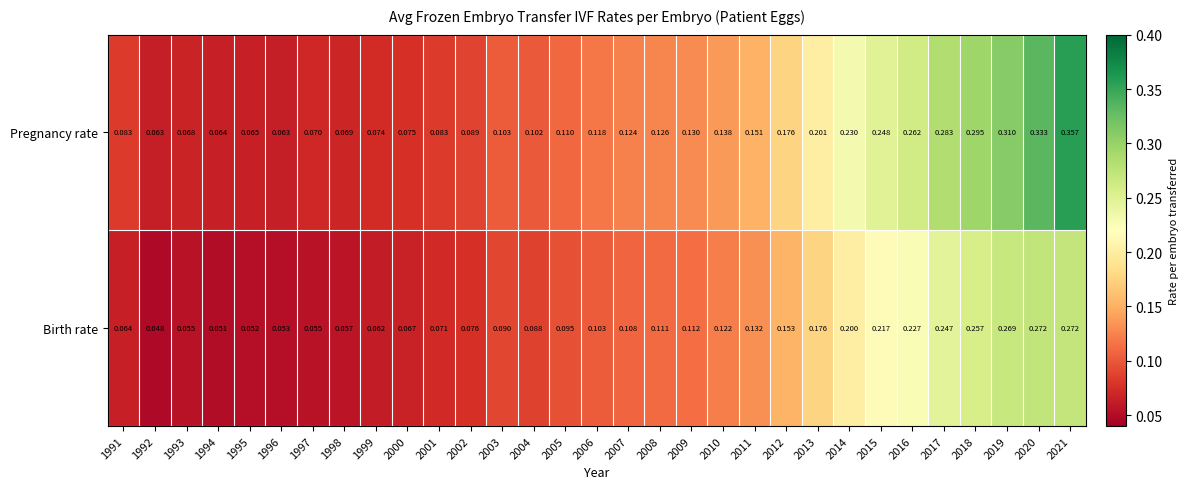

Rank the series by their maximum value, from highest to lowest.

Pregnancy rate, Birth rate